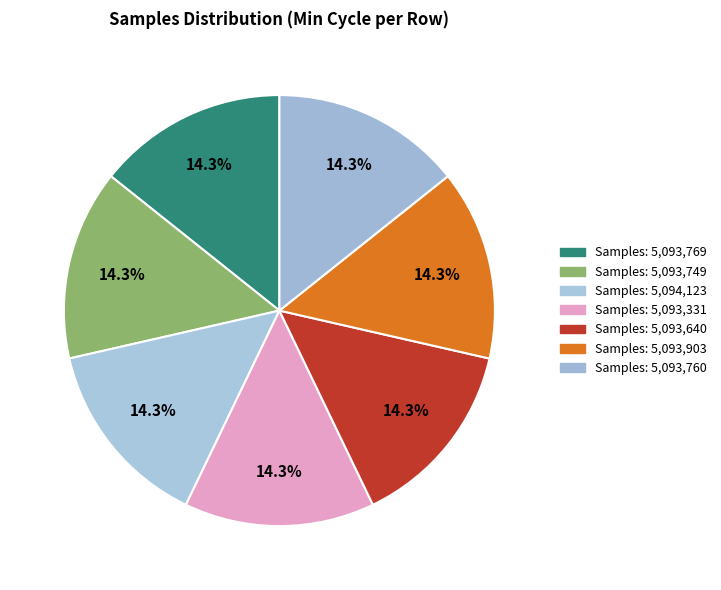

How many slices are in this pie chart?

7